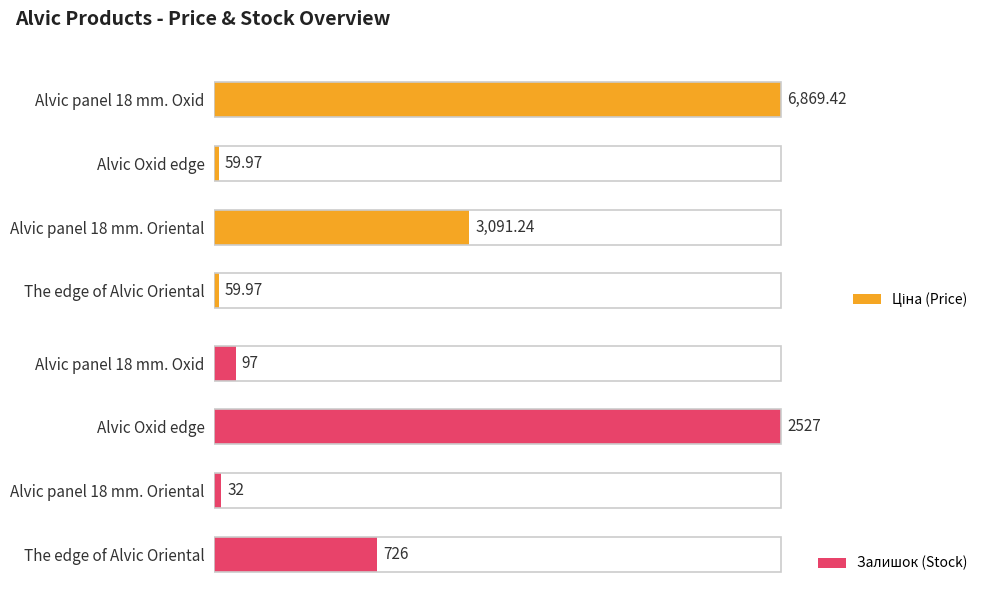

What are all the series names shown in the legend?

Ціна (Price), Залишок (Stock)